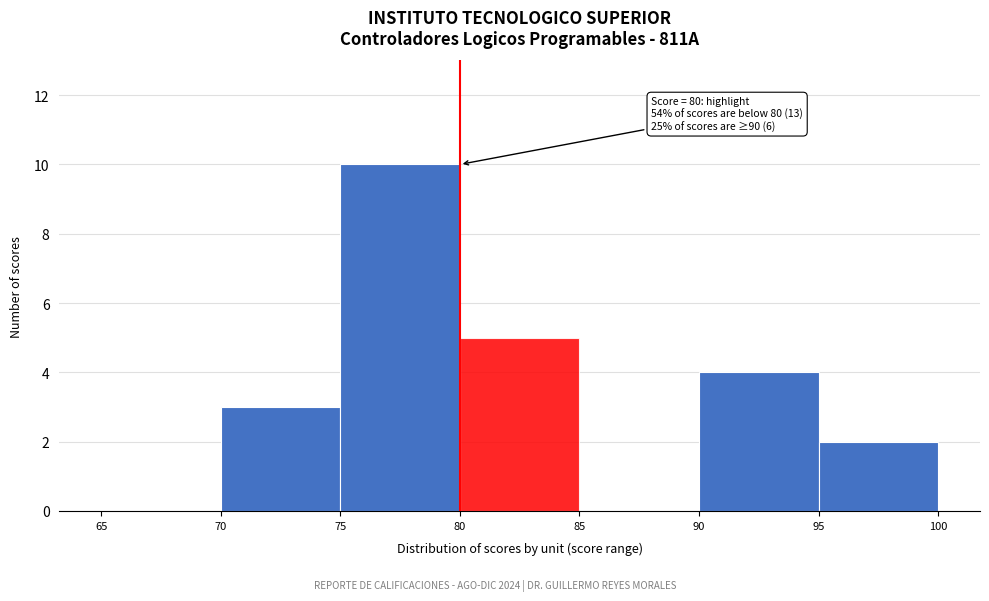

Which range on the x-axis has the tallest bar?

75 to 80